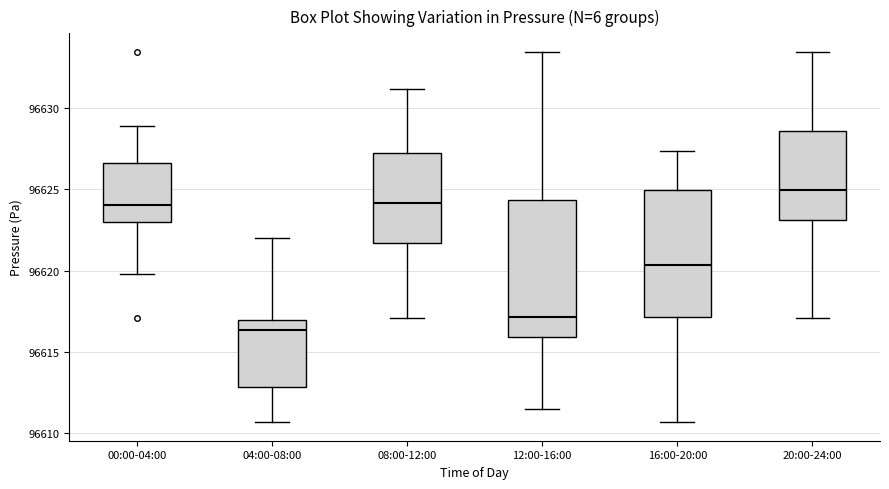

Reading left to right, read every box against the y-axis: the position of its median line, the range the box covers, and the ends of its whiskers. The values are not printed on the chart, so give them approximately, as read against the axis.

00:00-04:00: median 96624.0, box 96623.0 to 96626.5, whiskers 96620.0 to 96629.0
04:00-08:00: median 96616.5, box 96613.0 to 96617.0, whiskers 96610.5 to 96622.0
08:00-12:00: median 96624.0, box 96621.5 to 96627.0, whiskers 96617.0 to 96631.0
12:00-16:00: median 96617.0, box 96616.0 to 96624.5, whiskers 96611.5 to 96633.5
16:00-20:00: median 96620.5, box 96617.0 to 96625.0, whiskers 96610.5 to 96627.5
20:00-24:00: median 96625.0, box 96623.0 to 96628.5, whiskers 96617.0 to 96633.5